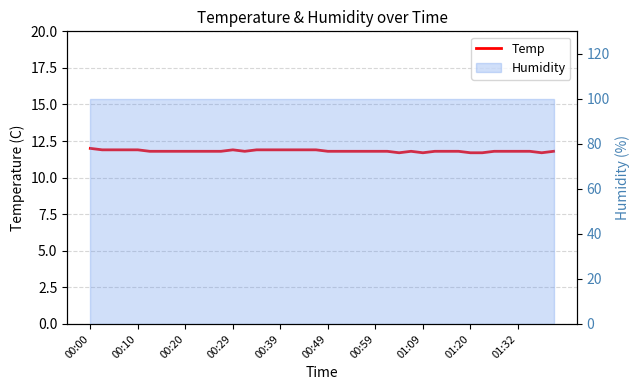

The value at 11 is 11.8. True or false?

True